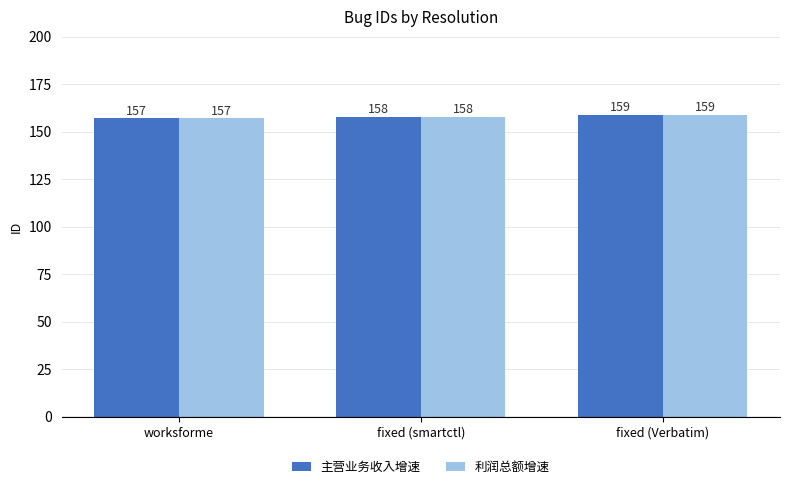

What is the difference between the 主营业务收入增速 values at worksforme and fixed (smartctl)?

1